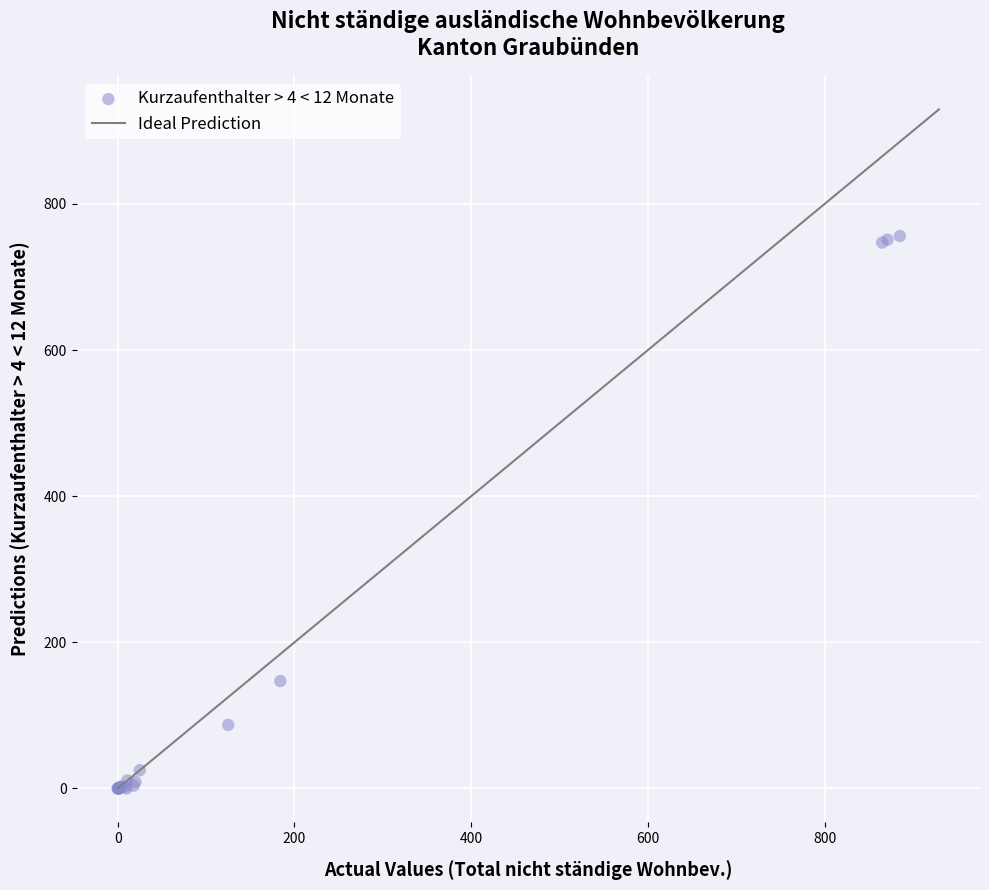

What Y value in the scatter plot is closest to 378?

147